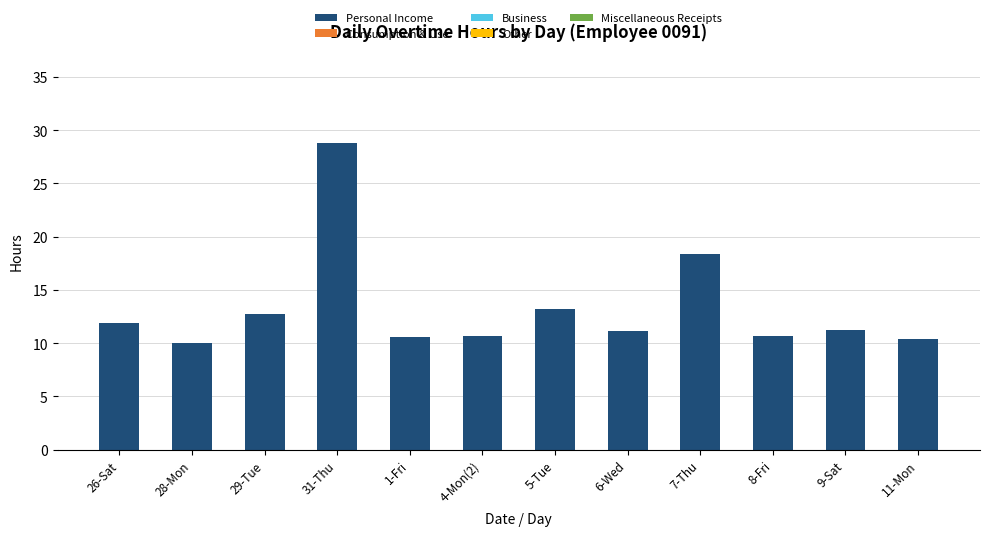

At which label is the value closest to 19?

7-Thu